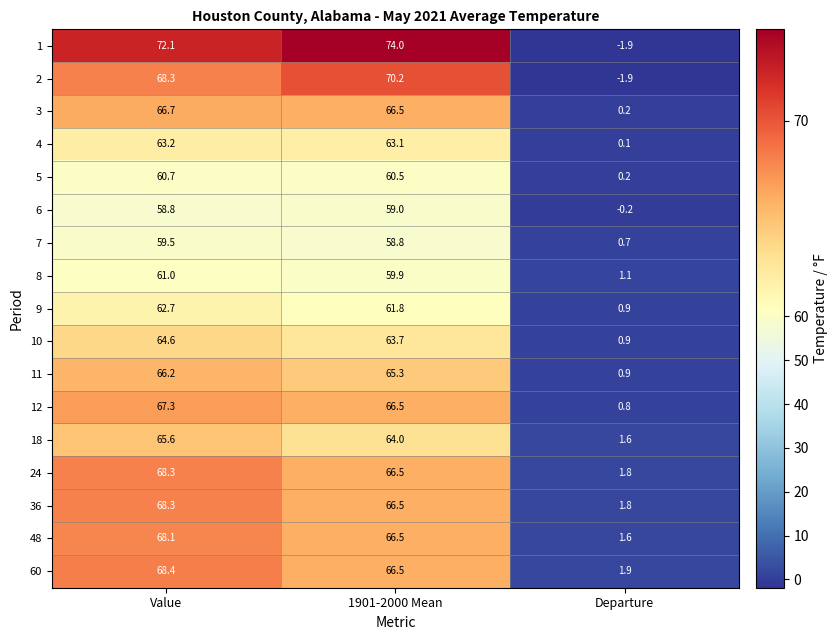

Where is 2 nearest to the value 34?

Value